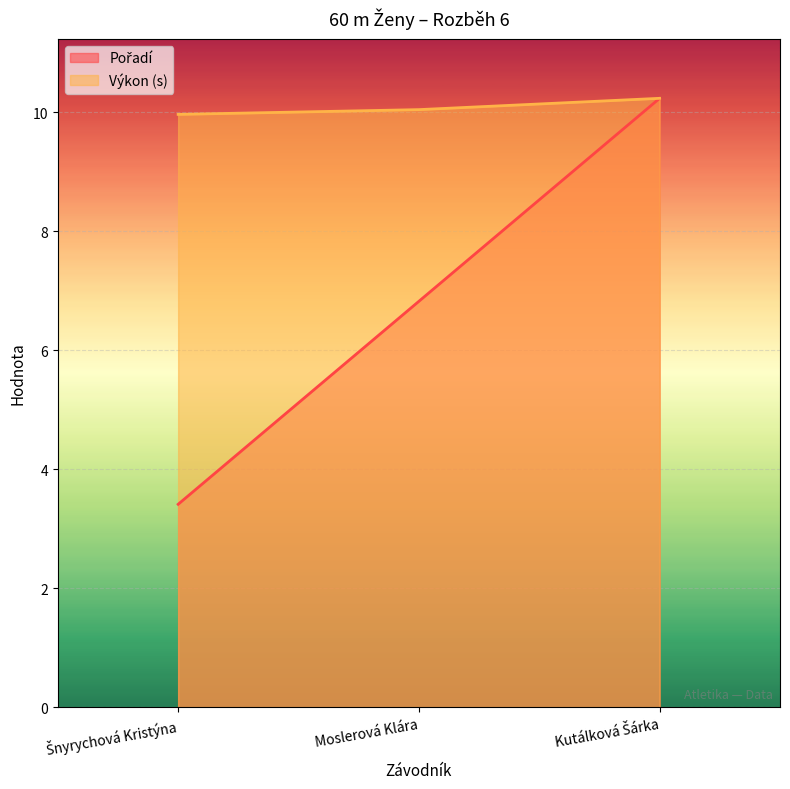

Reading left to right, transcribe all the data shown in this chart.

Pořadí: 3.4	6.8	10.2
Výkon: 10.0	10.0	10.2